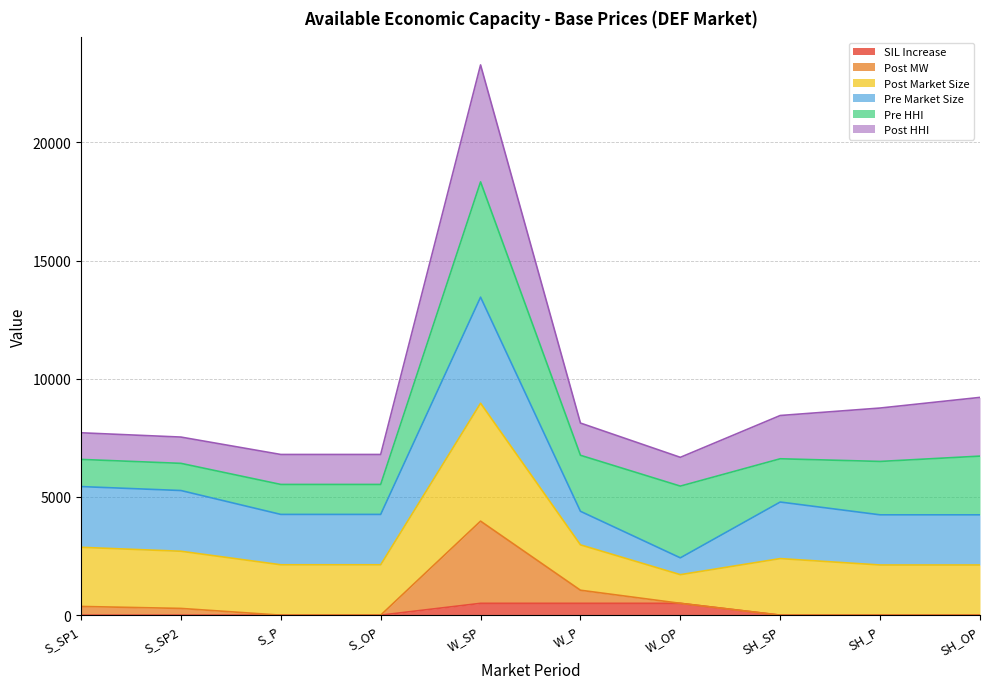

What is the total value across all series at W_P?

8124.7